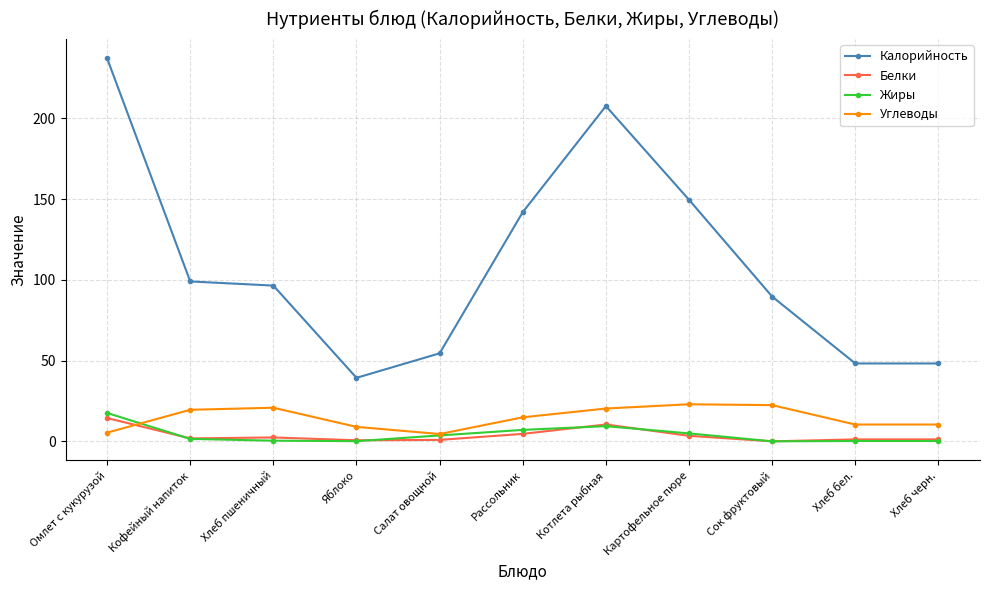

True or false: Углеводы and Белки cross at least once.

True